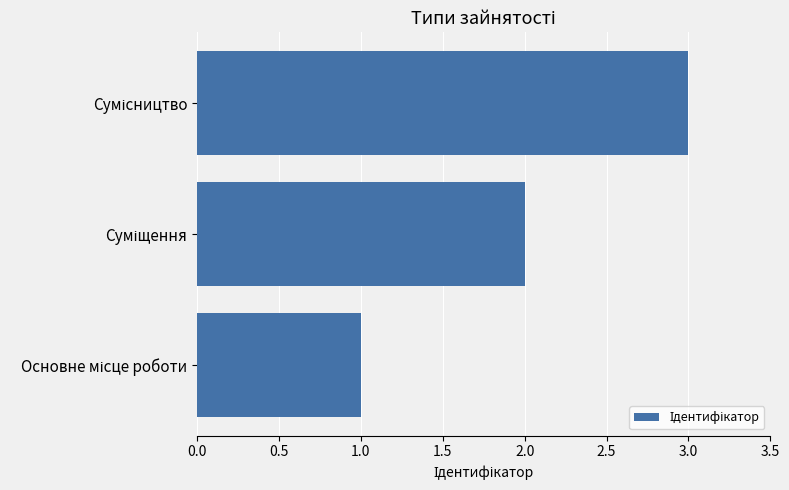

What is the sum of all values?

6